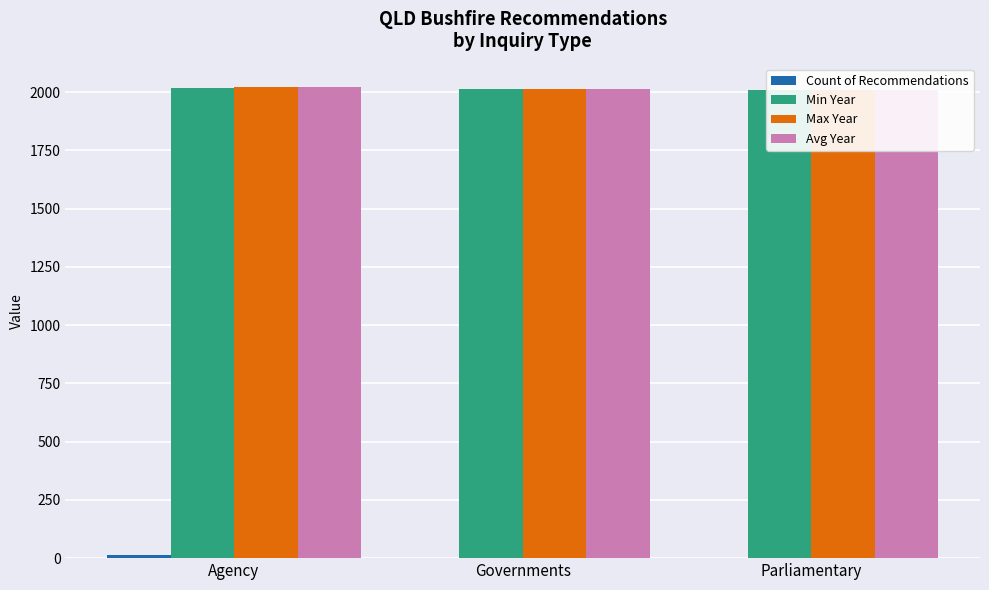

True or false: Count of Recommendations has a value of 2.0 at Parliamentary.

True